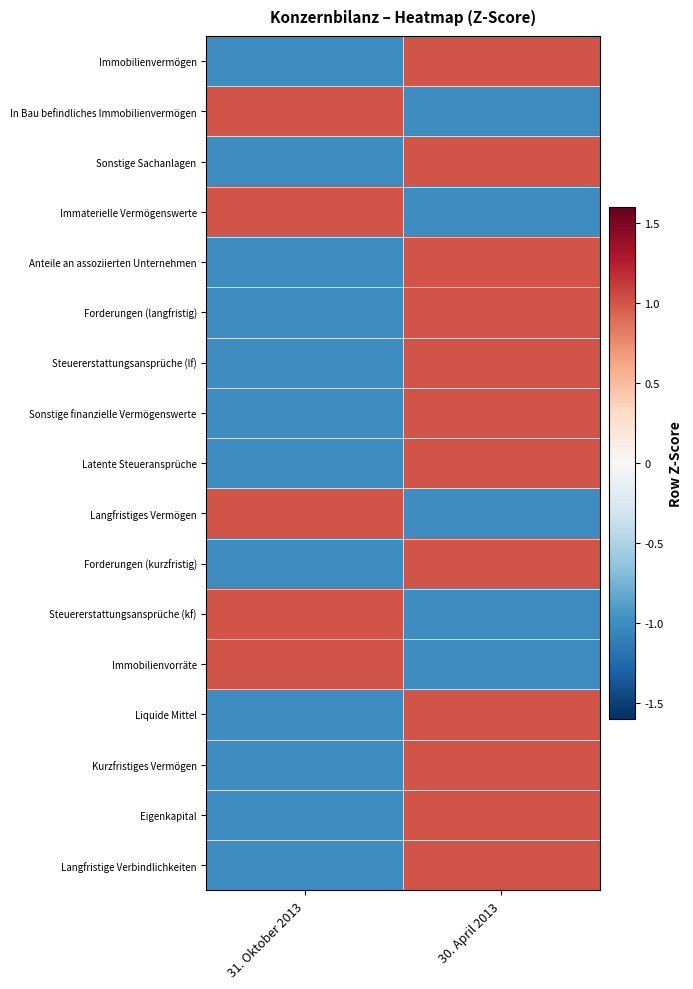

Which has a higher value, 31. Oktober 2013 or 30. April 2013?

30. April 2013